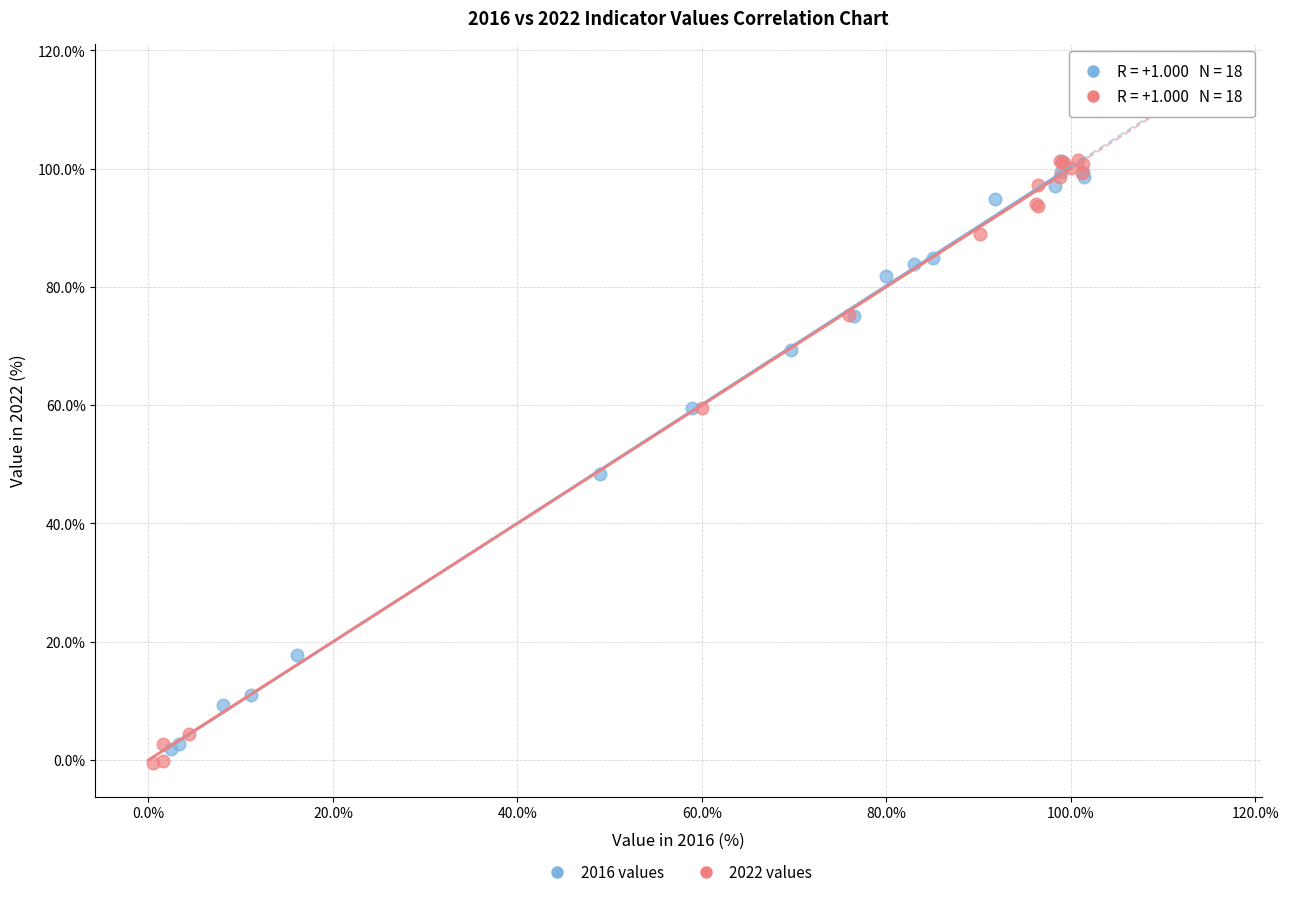

Which series has the largest Y range (max minus min)?

2022 values